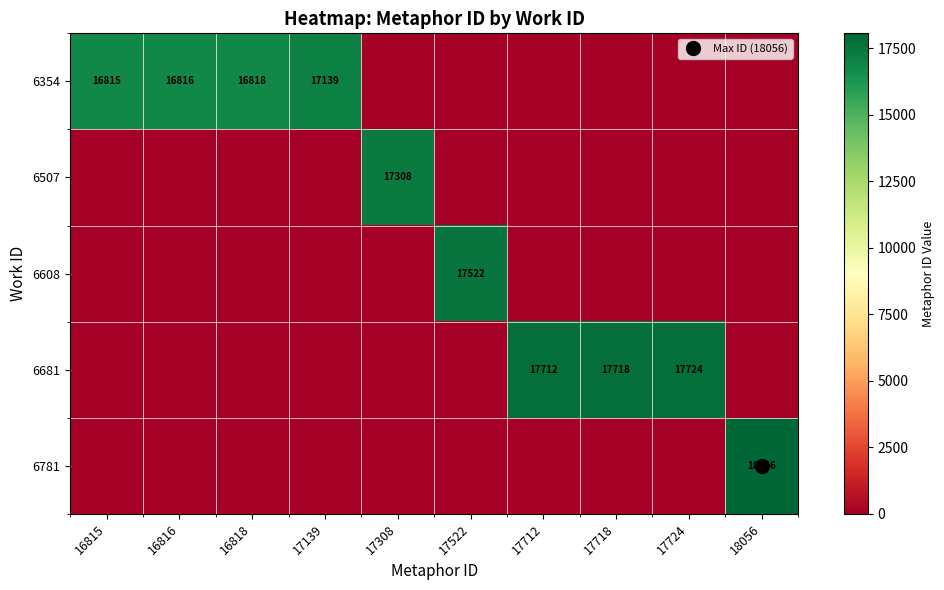

Which has a higher value, 16818 or 17139?

17139